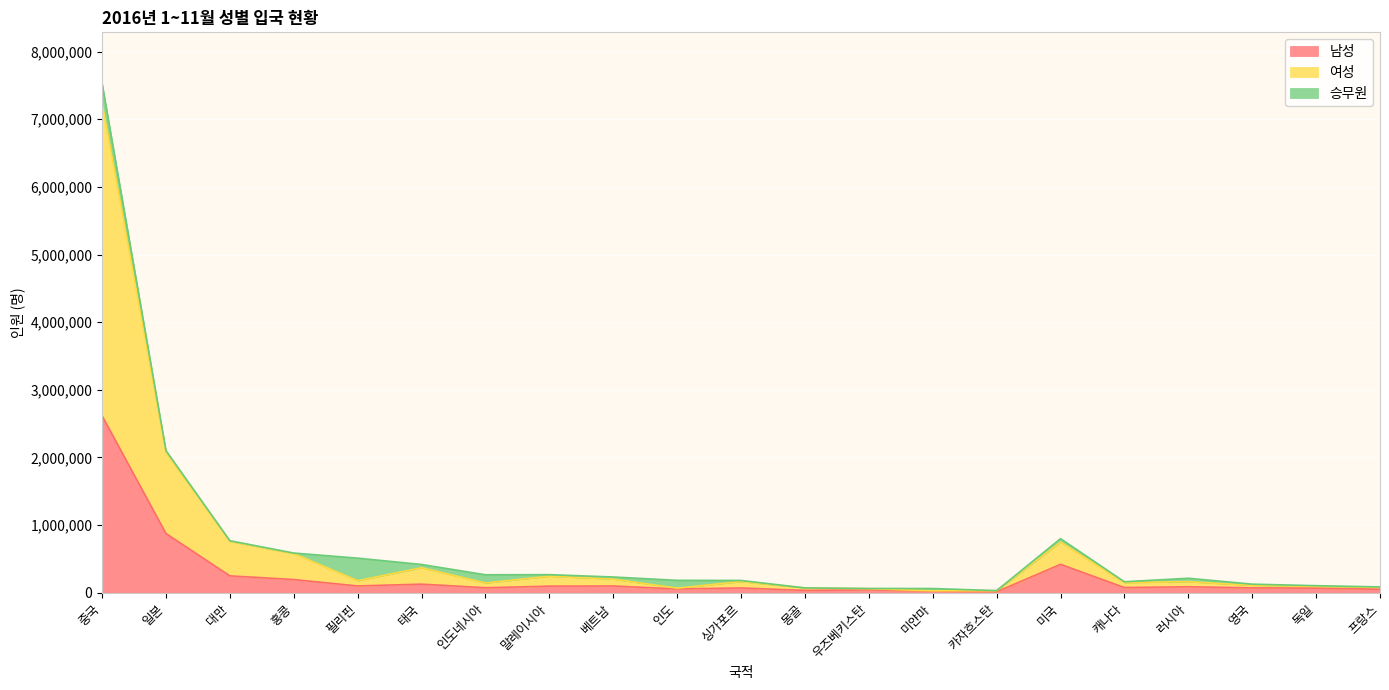

What are all the series names shown in the legend?

남성, 여성, 승무원